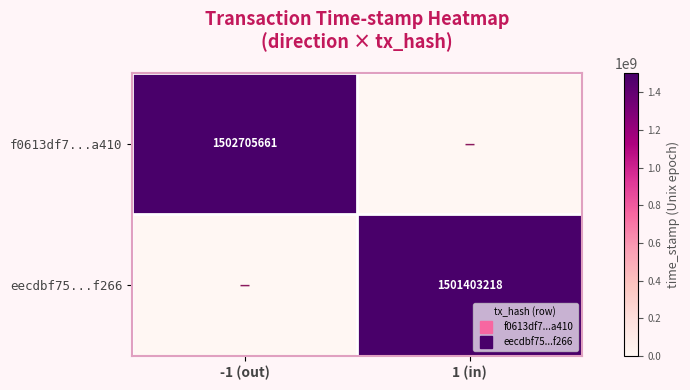

What is the maximum value shown in the chart?

1502705661